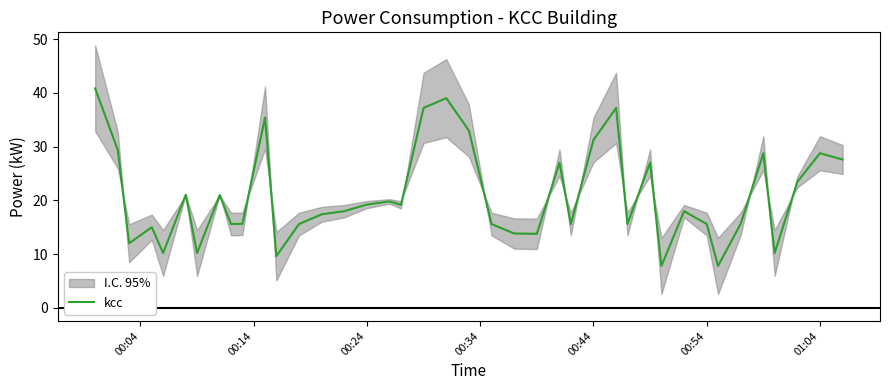

What is the lowest value of the kcc series?

7.8